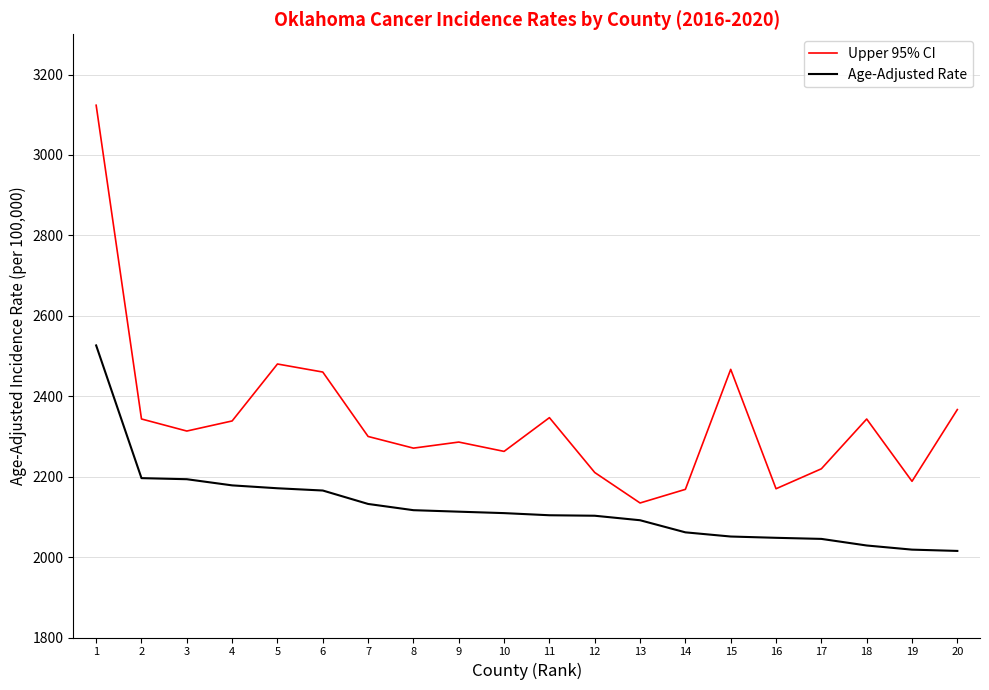

Rank the series by their maximum value, from highest to lowest.

Upper 95% CI, Age-Adjusted Rate